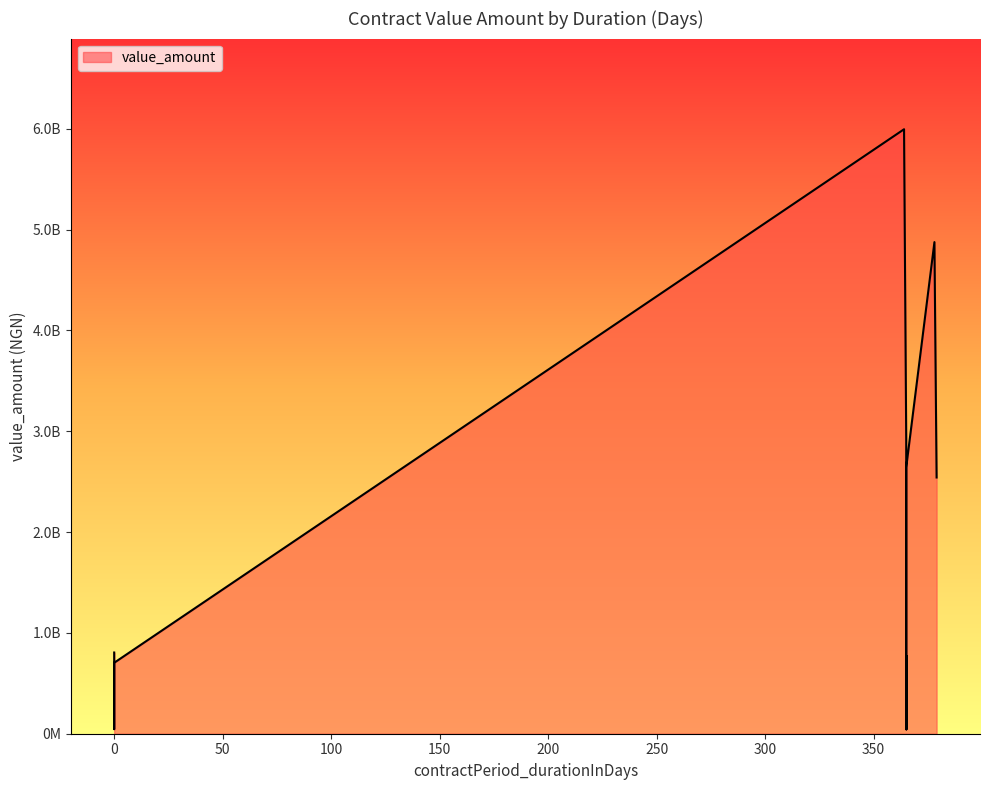

What is the sum of the values at 365 and 365?

2137526500.0